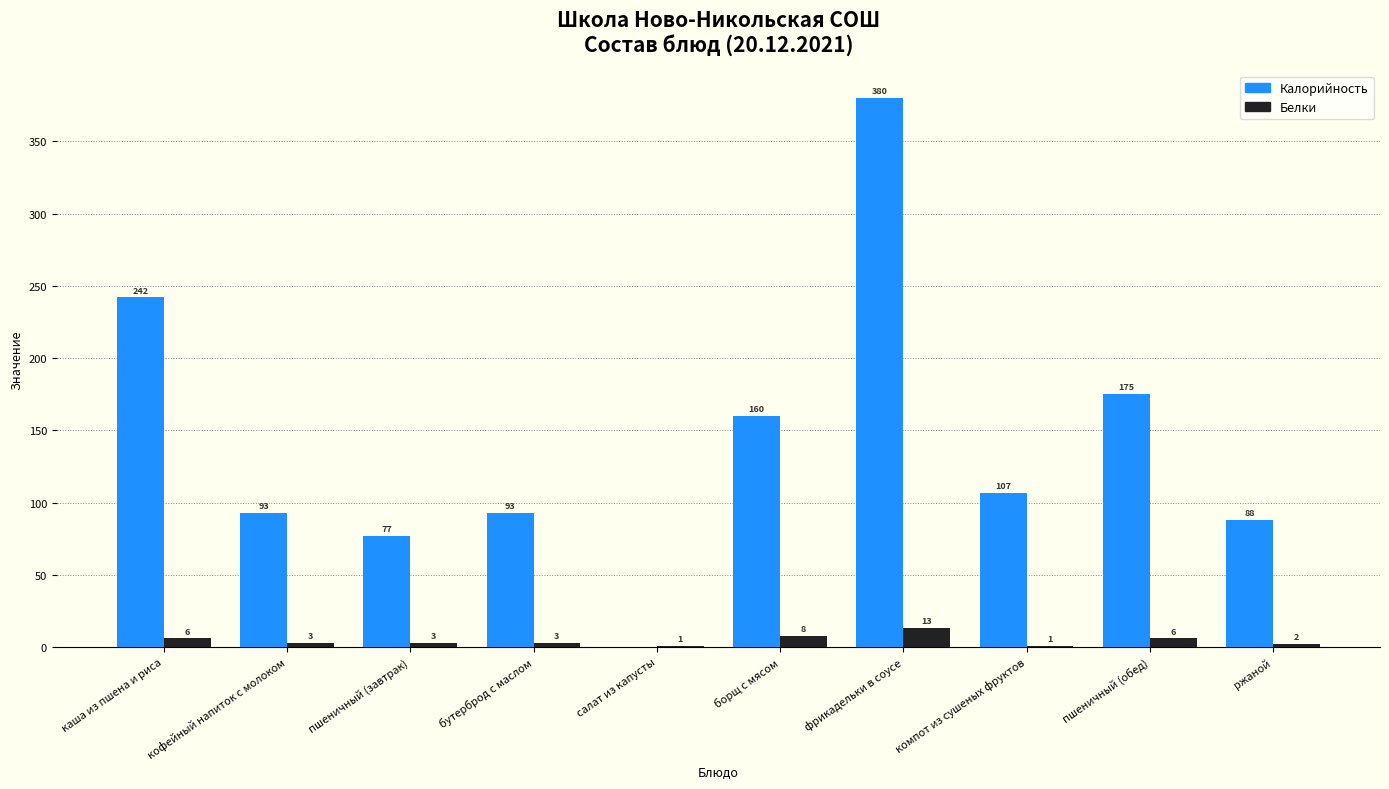

How many categories are shown in the chart?

10